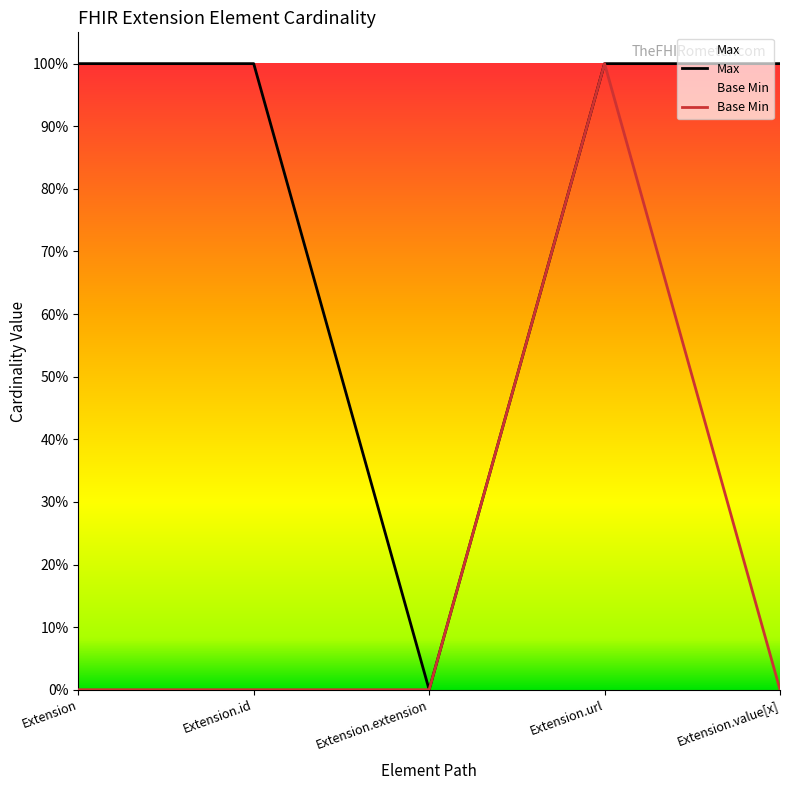

At which category does Base Min reach its first local peak?

Extension.url